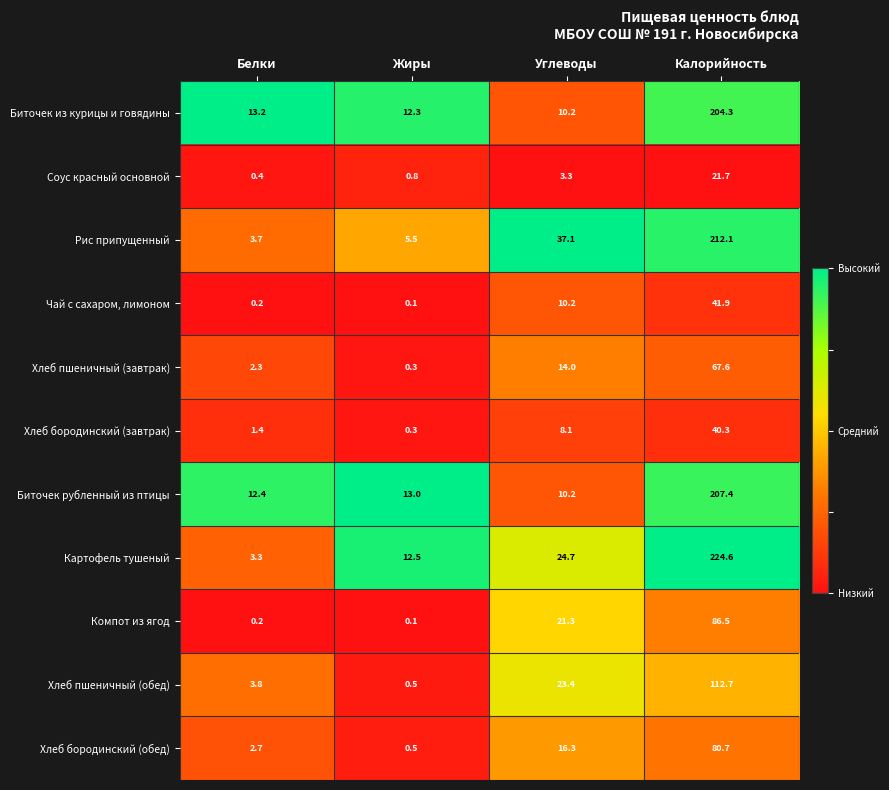

At how many categories does at least one series exceed 0?

4